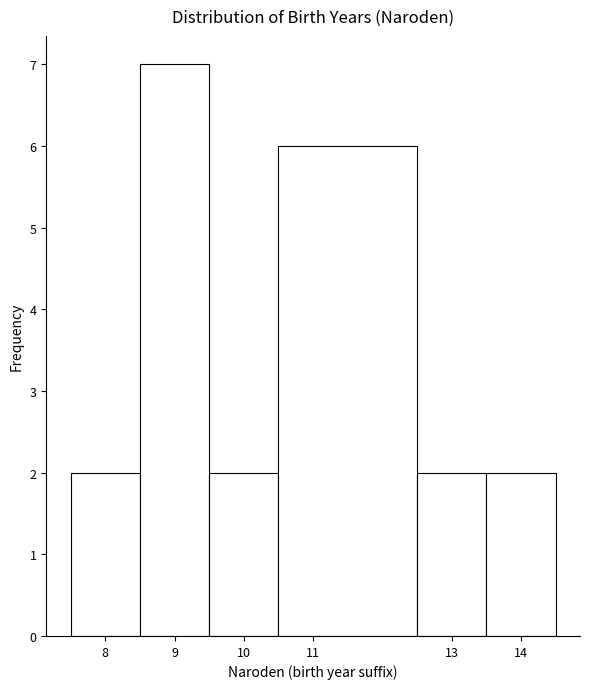

Which range on the x-axis has the tallest bar?

8.5 to 9.5